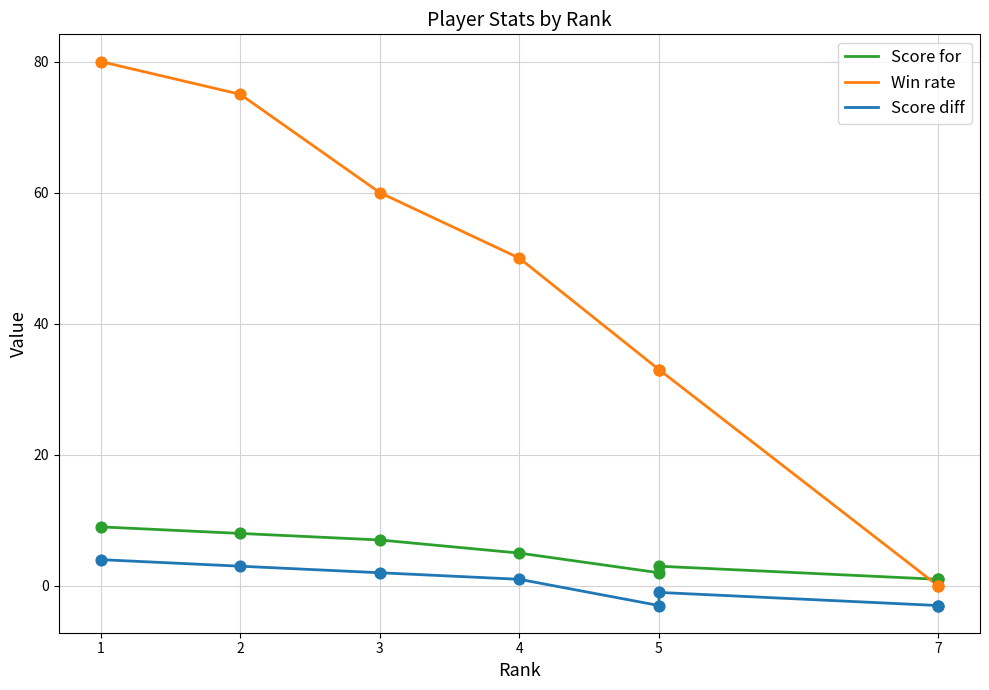

What are all the series names shown in the legend?

Score for, Win rate, Score diff